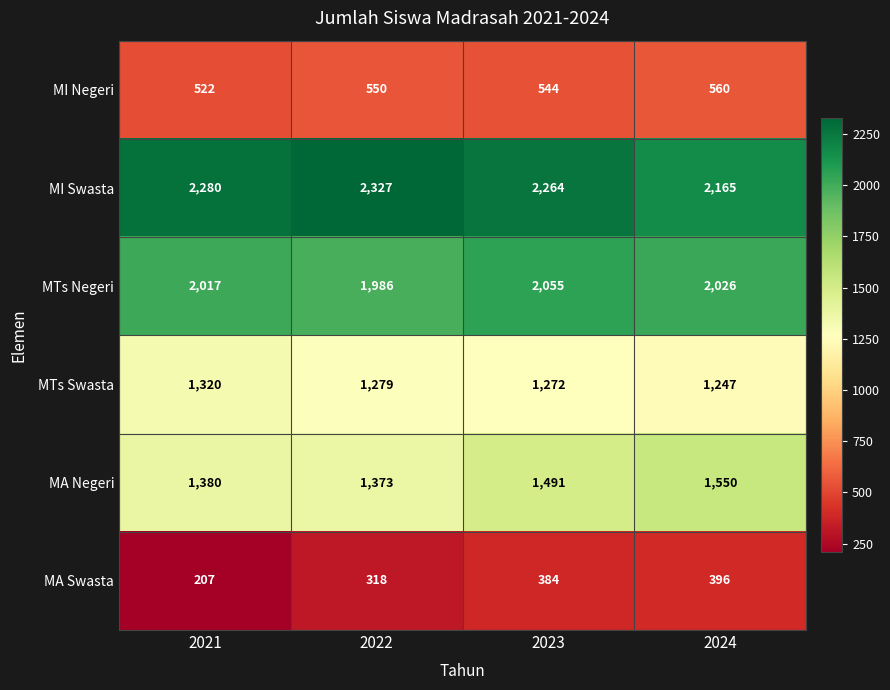

Reading left to right, transcribe all the data shown in this chart.

MI Negeri: 522	550	544	560
MI Swasta: 2280	2327	2264	2165
MTs Negeri: 2017	1986	2055	2026
MTs Swasta: 1320	1279	1272	1247
MA Negeri: 1380	1373	1491	1550
MA Swasta: 207	318	384	396